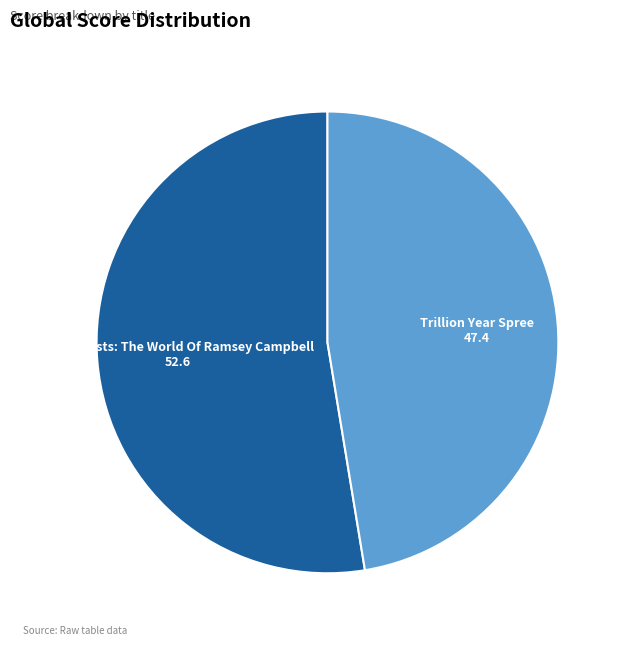

Is there any slice that represents more than half of the pie?

Yes